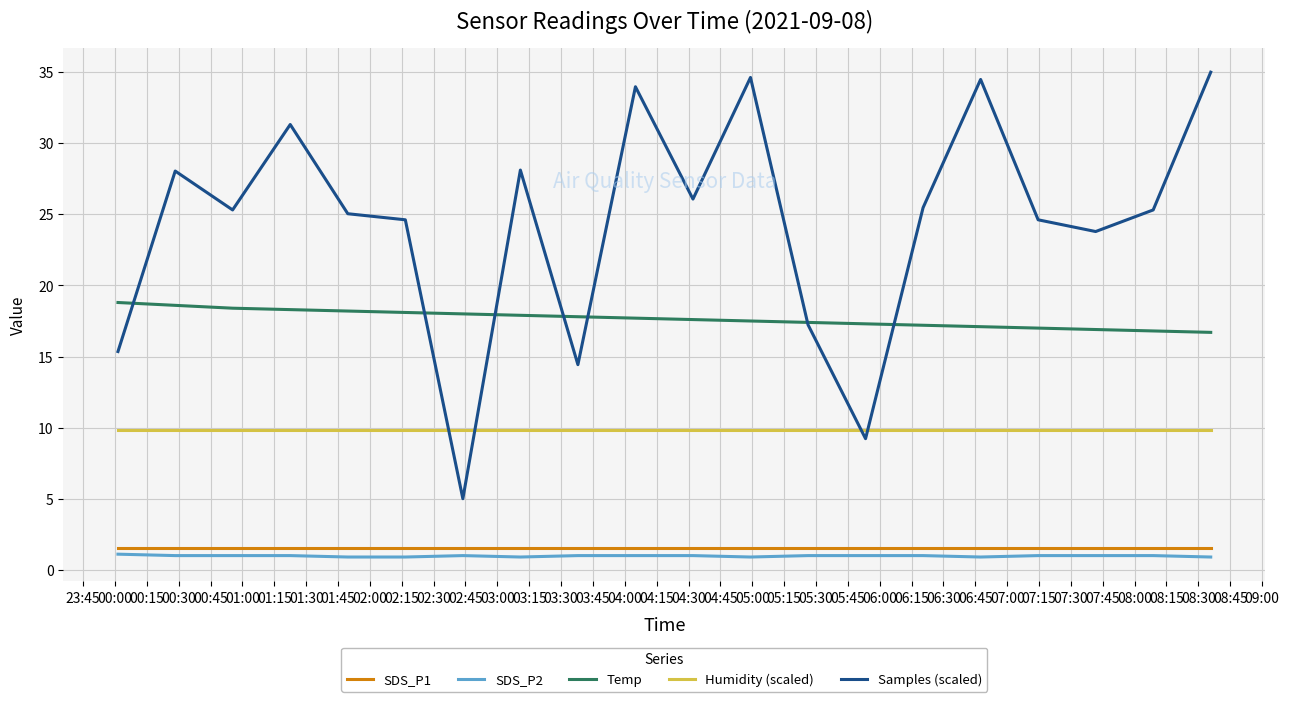

Which series has the largest range (max minus min)?

Samples (scaled)